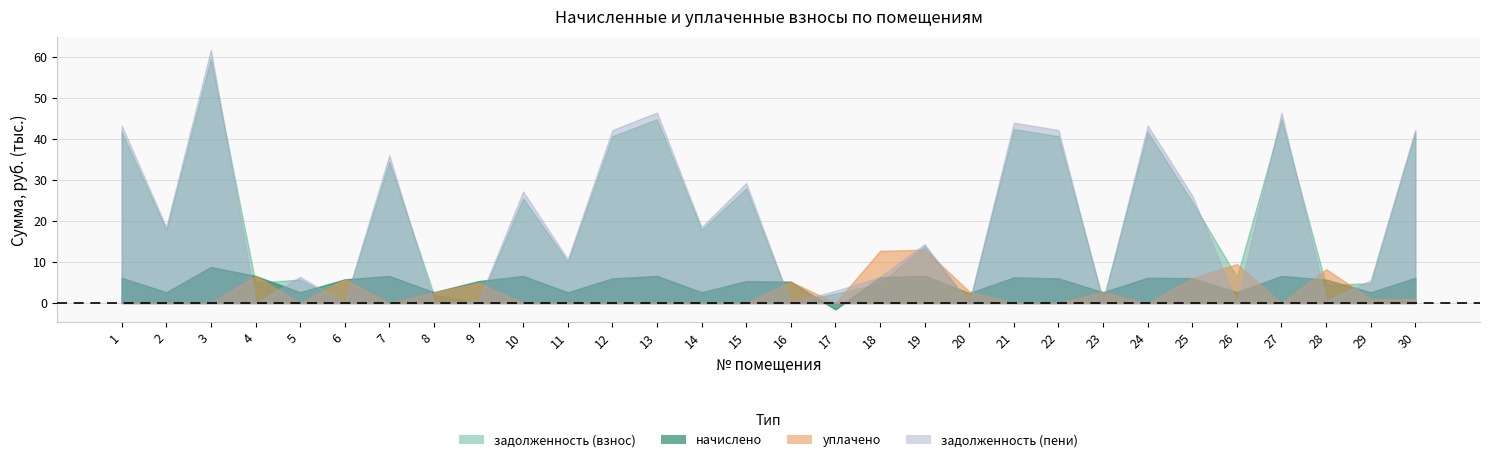

Count the number of data series in this chart.

4